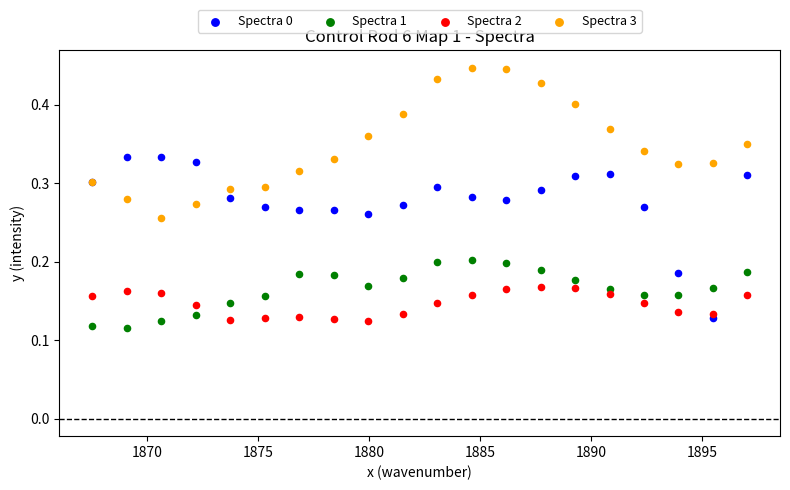

What is the X range (max minus min) for the scatter plot?

29.5